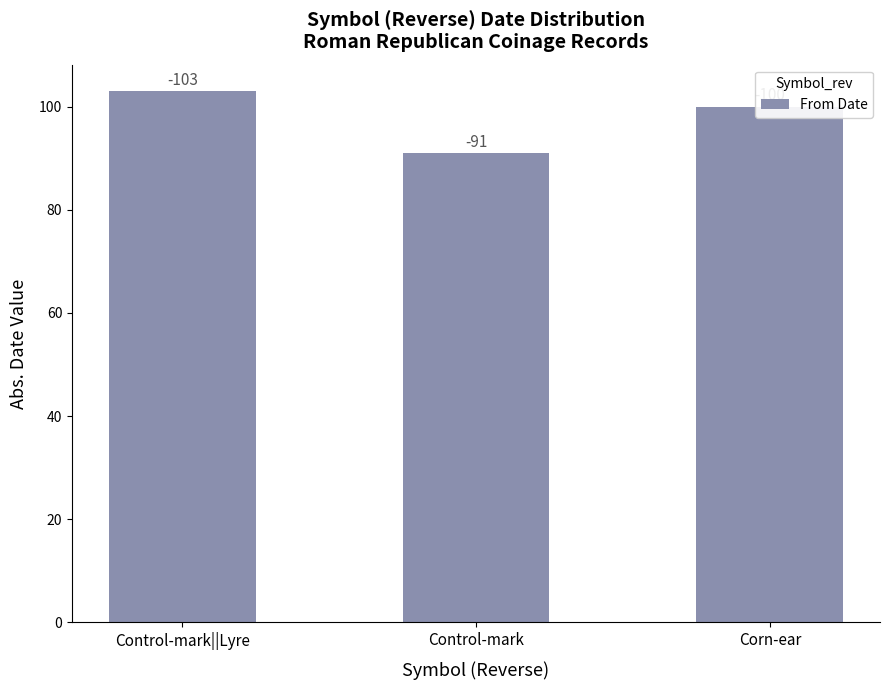

Are the bars horizontal?

No